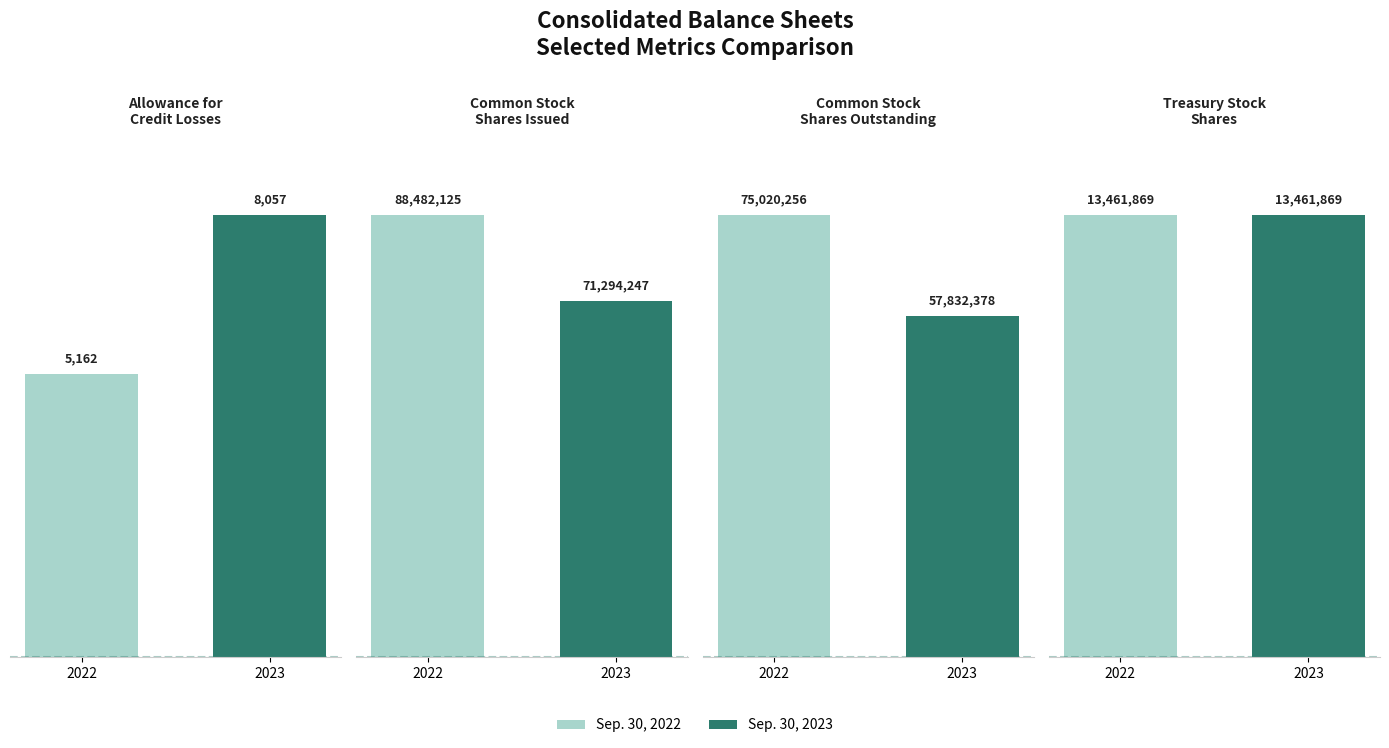

What is the maximum value for Sep. 30, 2023?

71294247